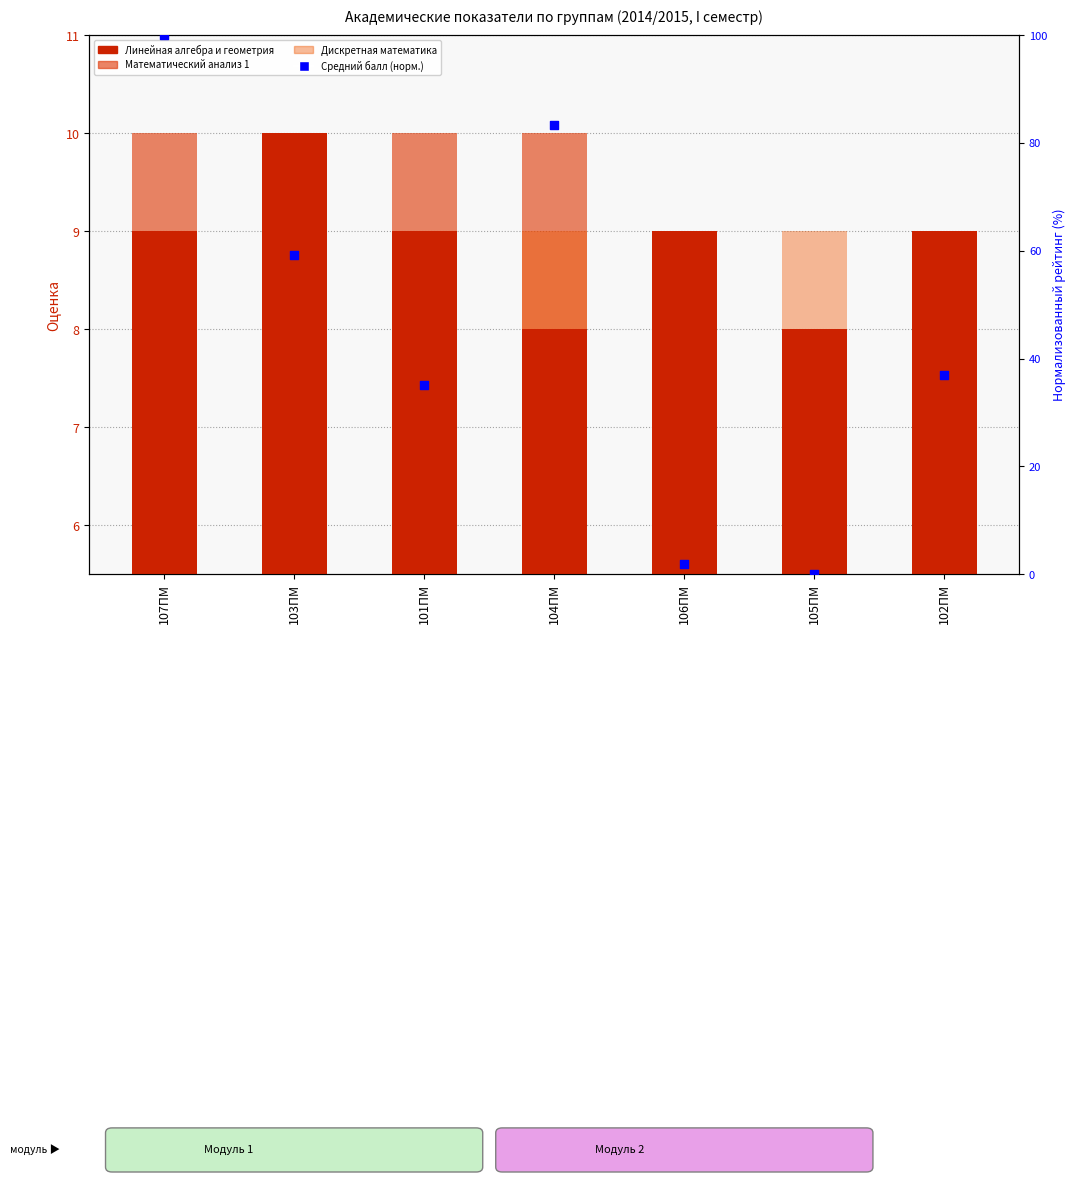

What are all the series names shown in the legend?

Линейная алгебра и геометрия, Математический анализ 1, Дискретная математика, Средний балл